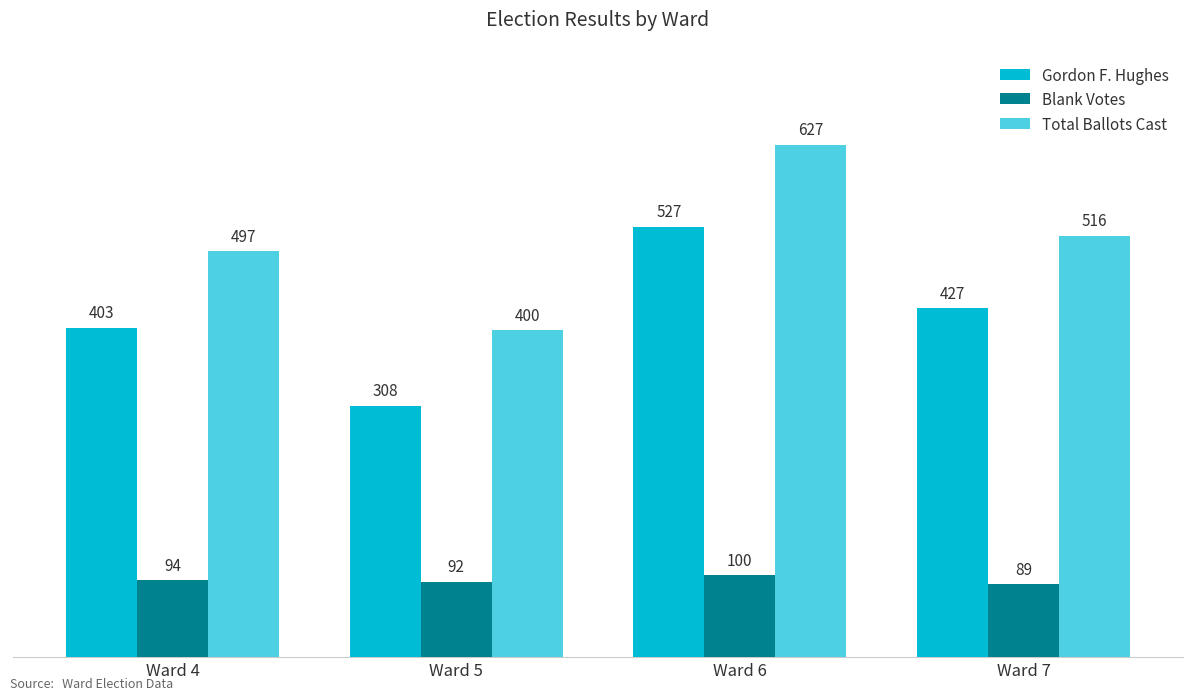

What is the average value of the Gordon F. Hughes series?

416